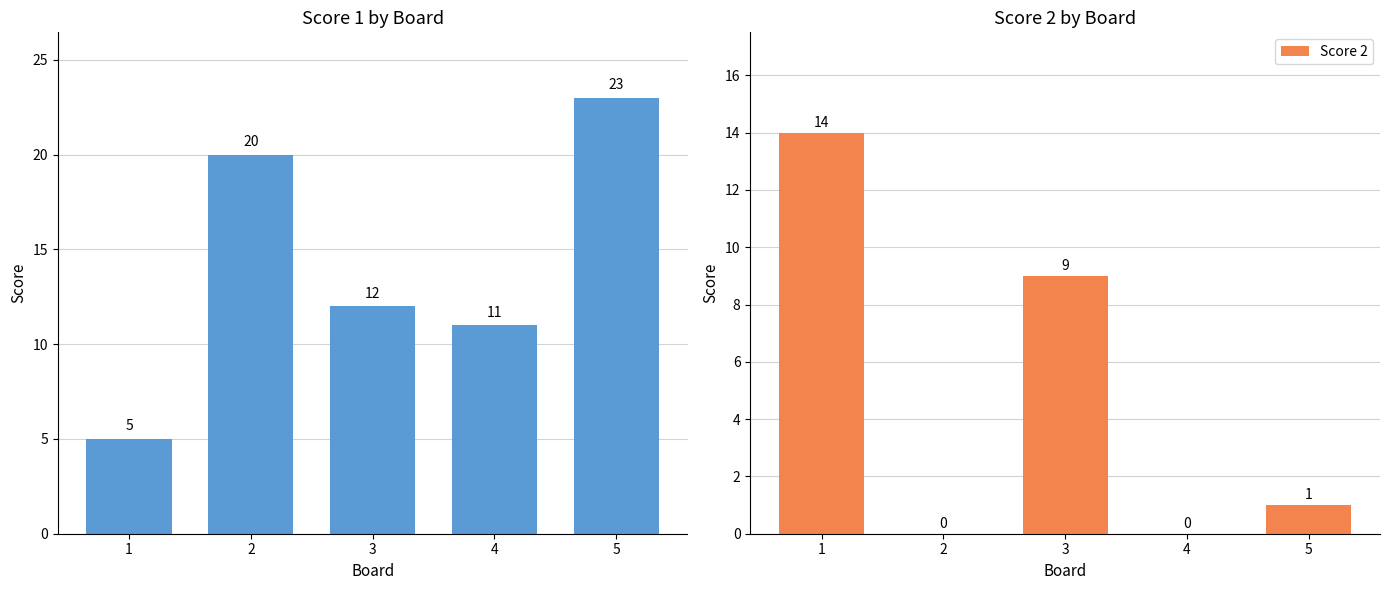

How many categories are shown in the chart?

5